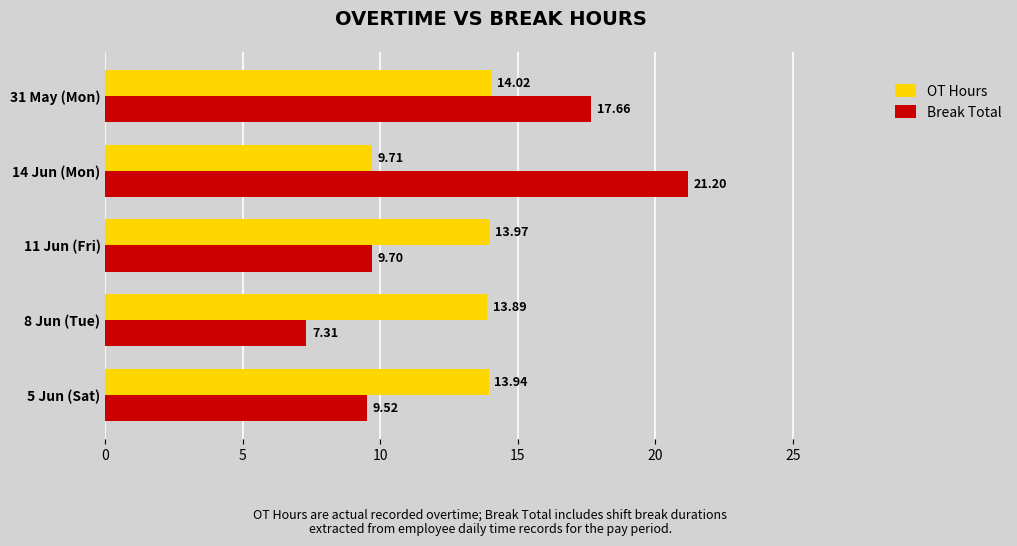

Rank the series by their maximum value, from highest to lowest.

Break Total, OT Hours